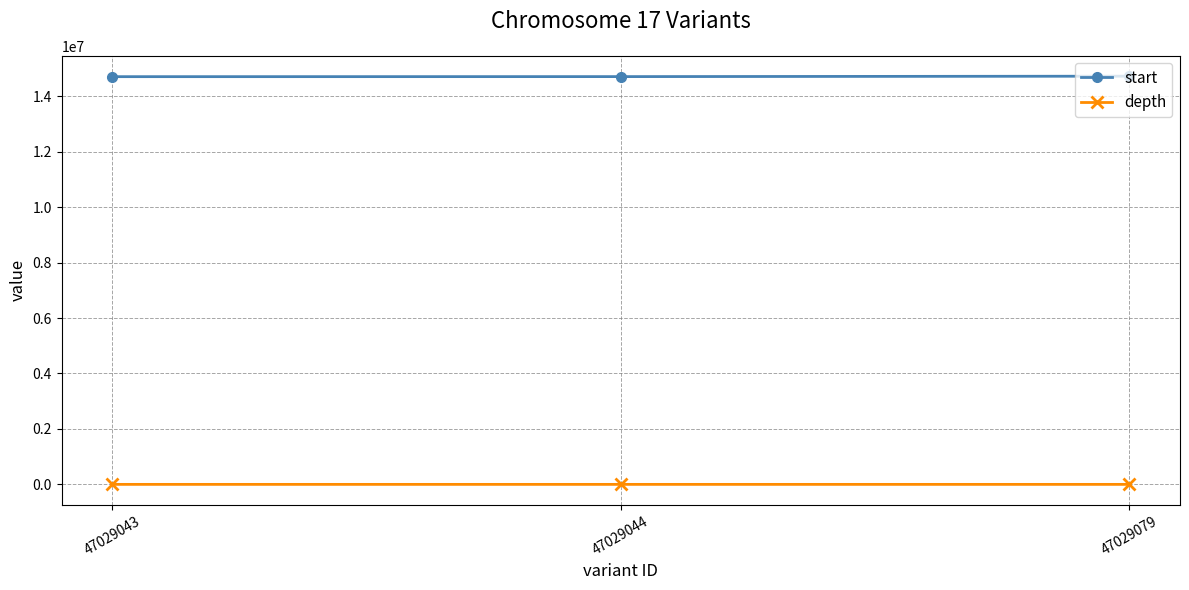

How many series are shown in this chart?

2